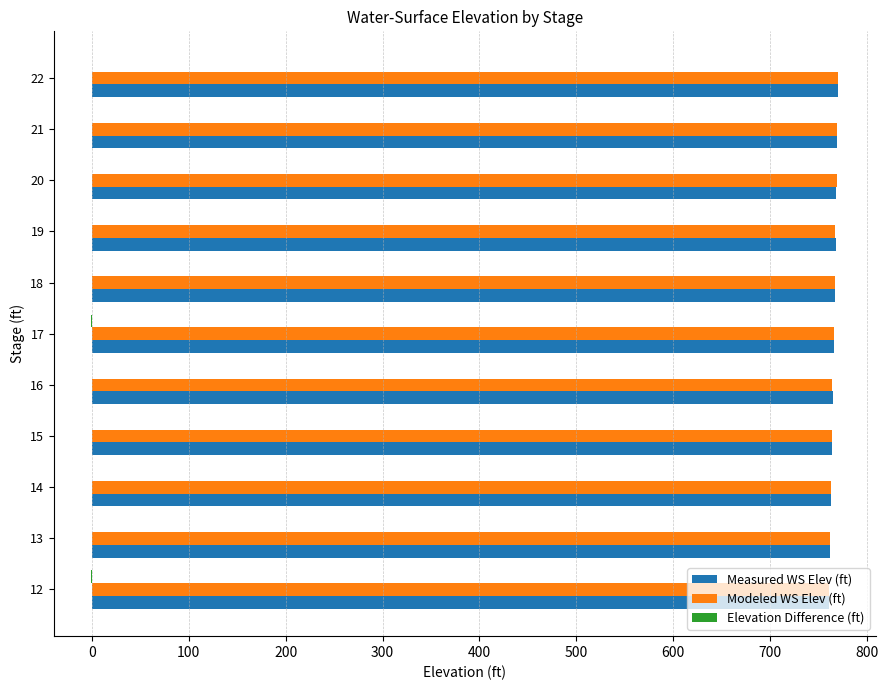

What is the maximum value shown in the chart?

770.5